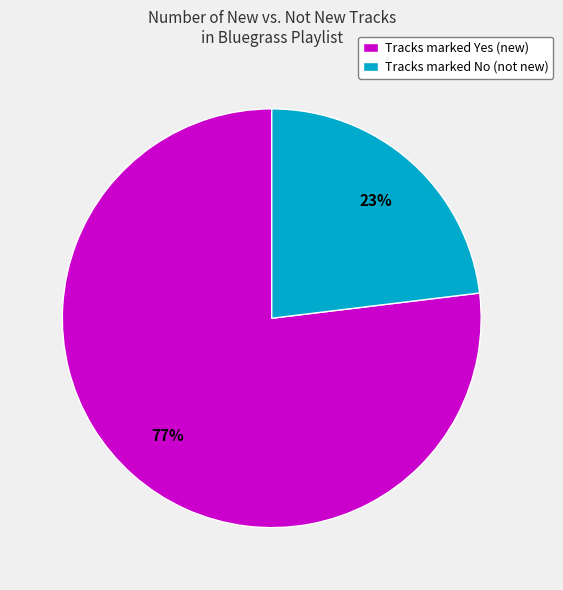

To the nearest percent, what is the difference between the largest and smallest slice percentages?

54%